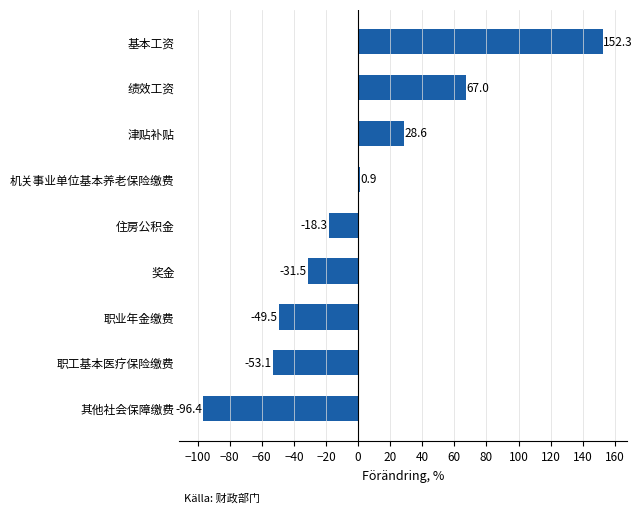

Are the bars horizontal?

Yes